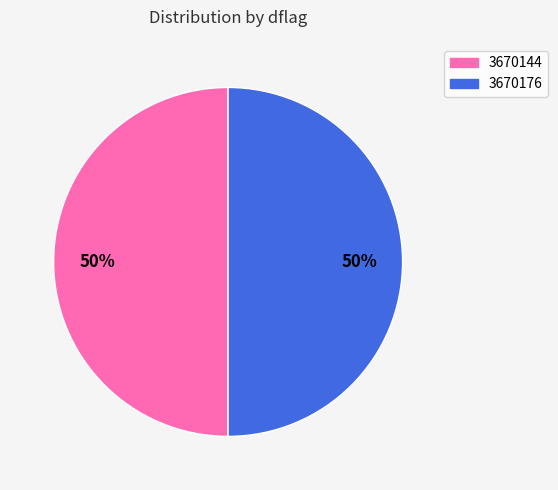

True or false: 3670144 accounts for 62% of the total.

False